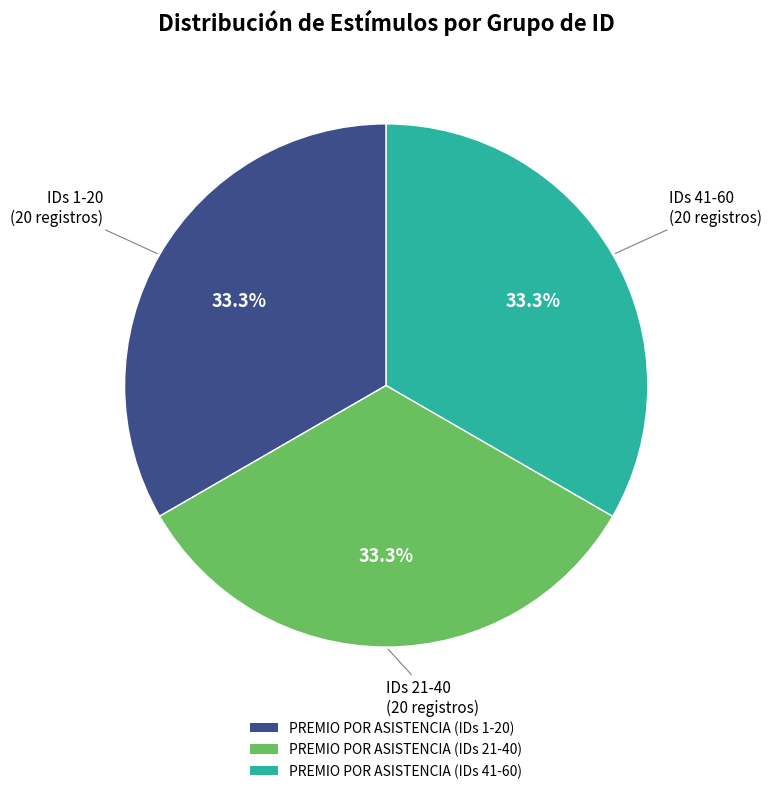

Combined, what portion of the pie is PREMIO POR ASISTENCIA (IDs 1-20) and PREMIO POR ASISTENCIA (IDs 21-40)?

66.7%